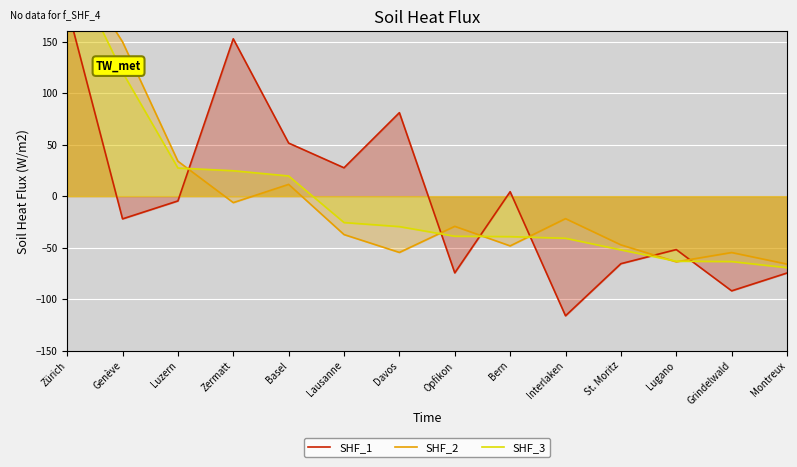

Which series has the largest range (max minus min)?

SHF_2